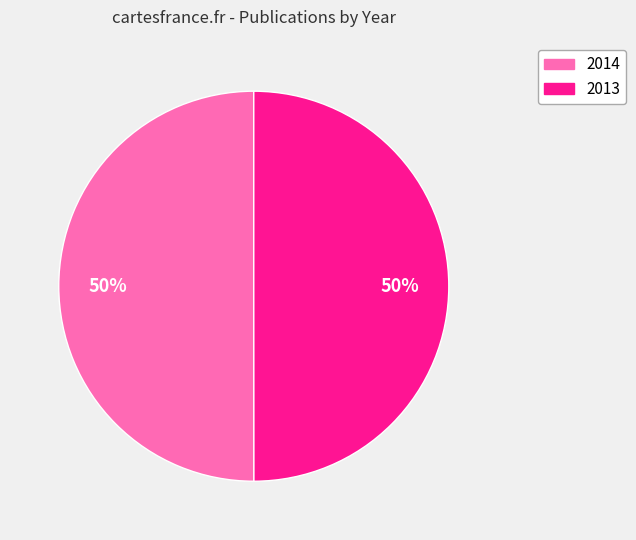

Is it true that 2014 is 58% of the pie?

False